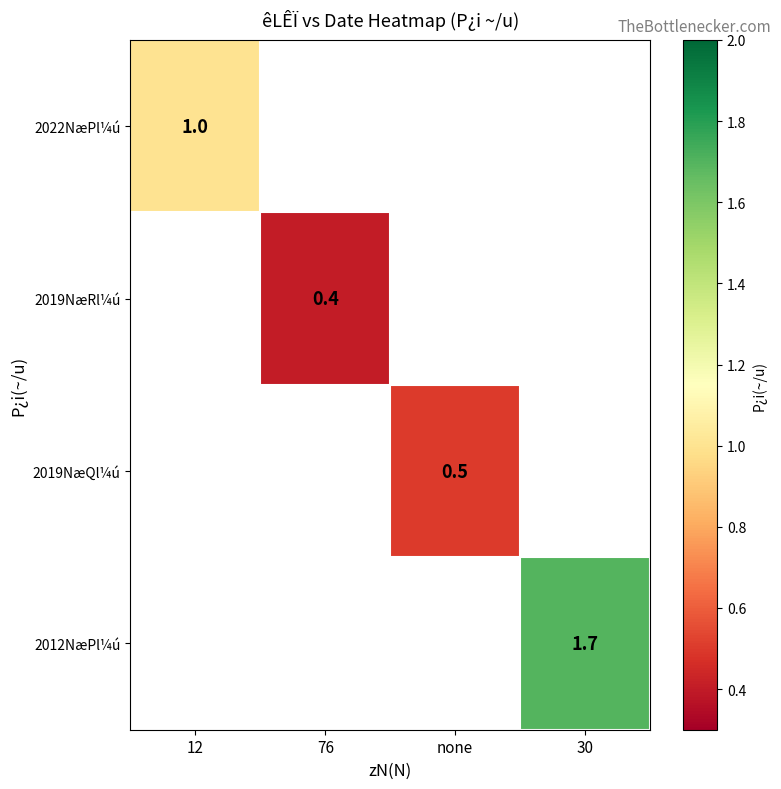

True or false: 2019NæRl¼ú has a value of 0.7 at 76.

False